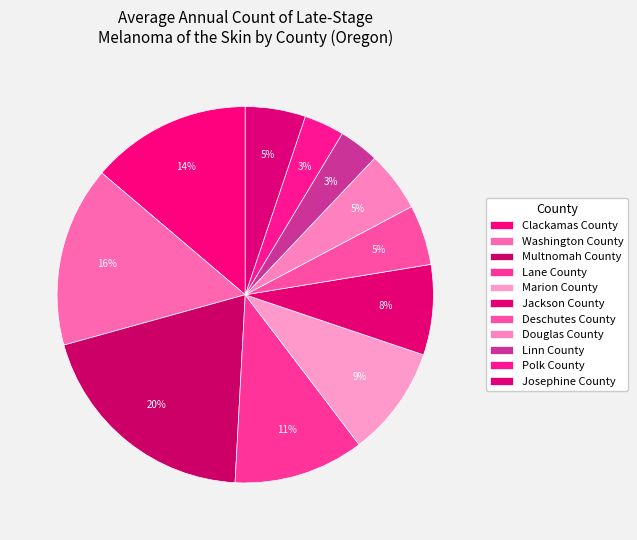

Between Polk County and Clackamas County, which is larger?

Clackamas County